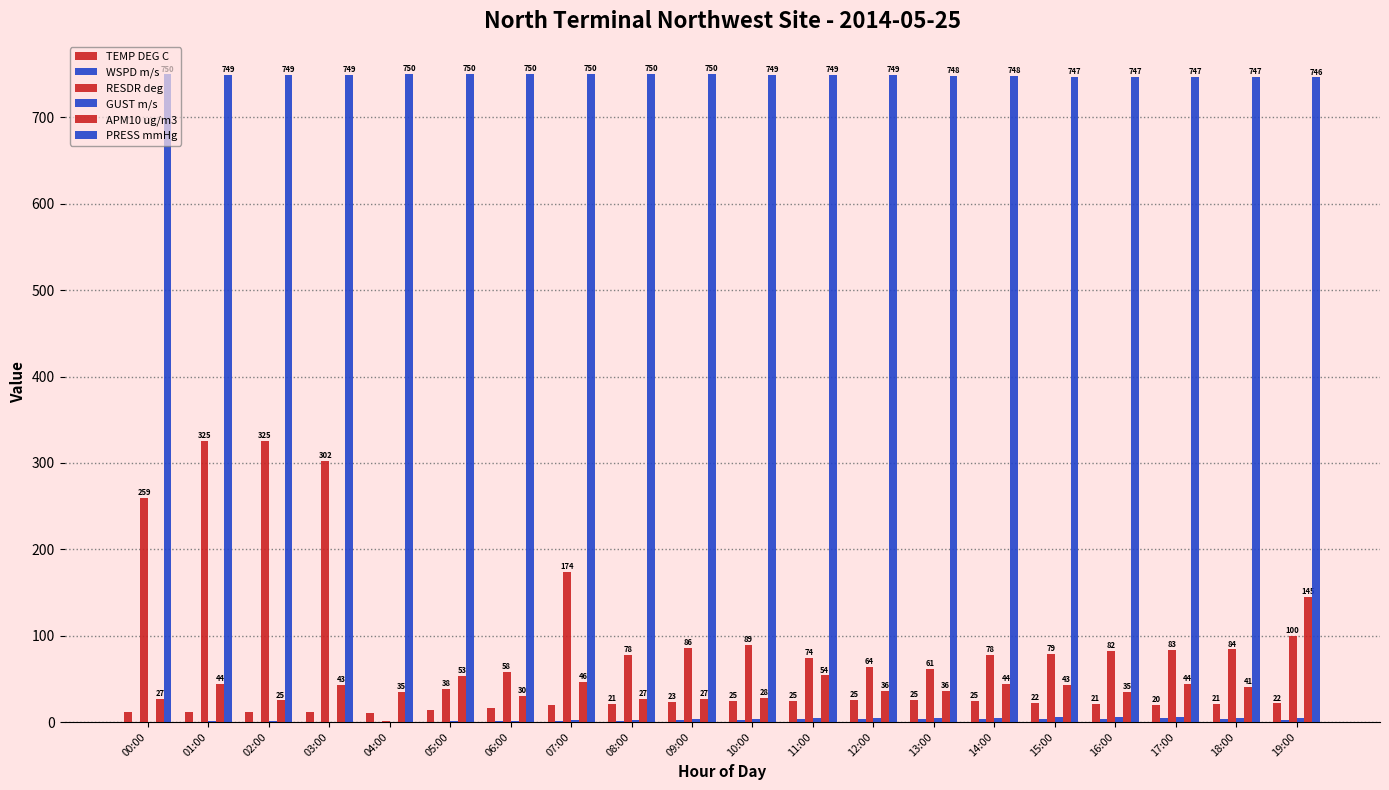

The value of RESDR deg at 18:00 is 84.0. True or false?

True